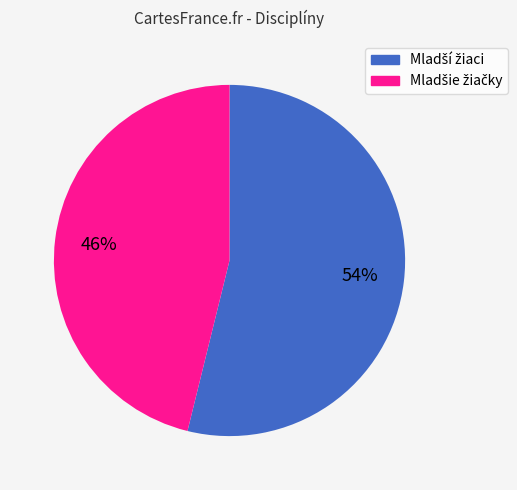

Does any single category account for the majority?

Yes